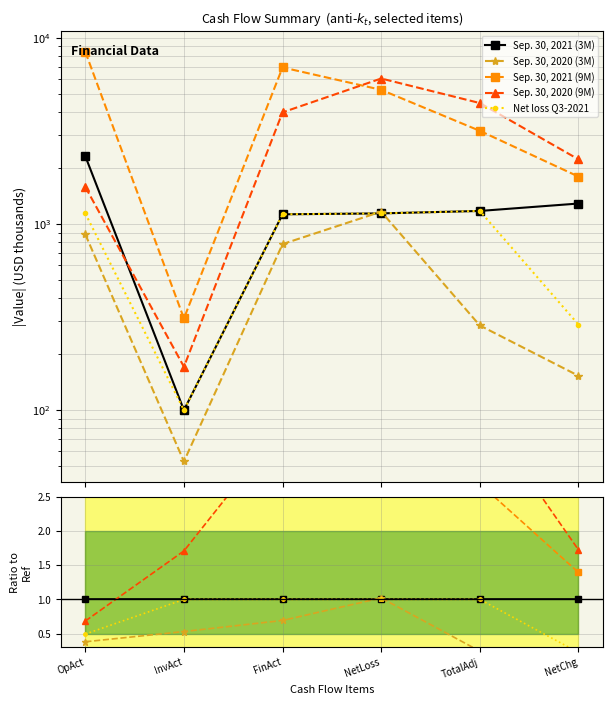

What is the label of the 3rd point from the left?

FinAct